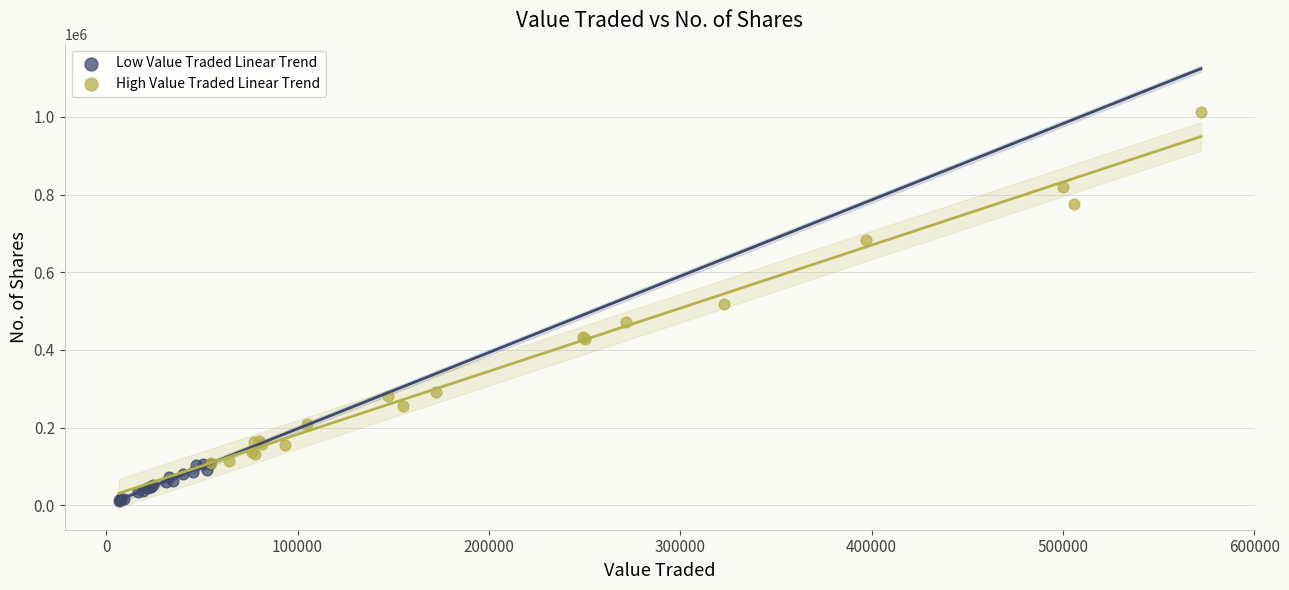

Which series reaches the minimum Y coordinate?

Low Value Traded Linear Trend